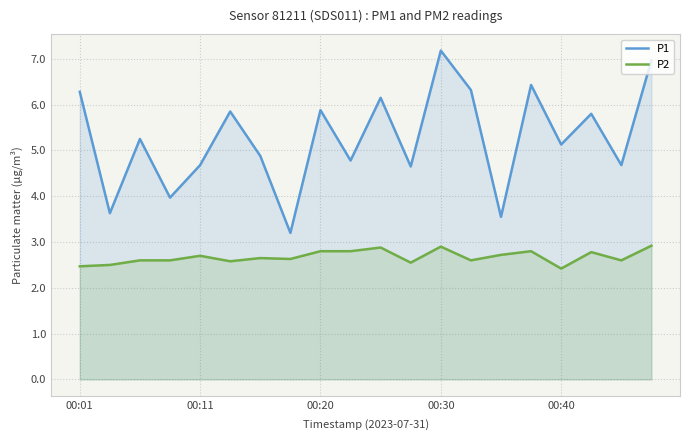

Is it true that P2 equals 2.0 at 00:30?

False